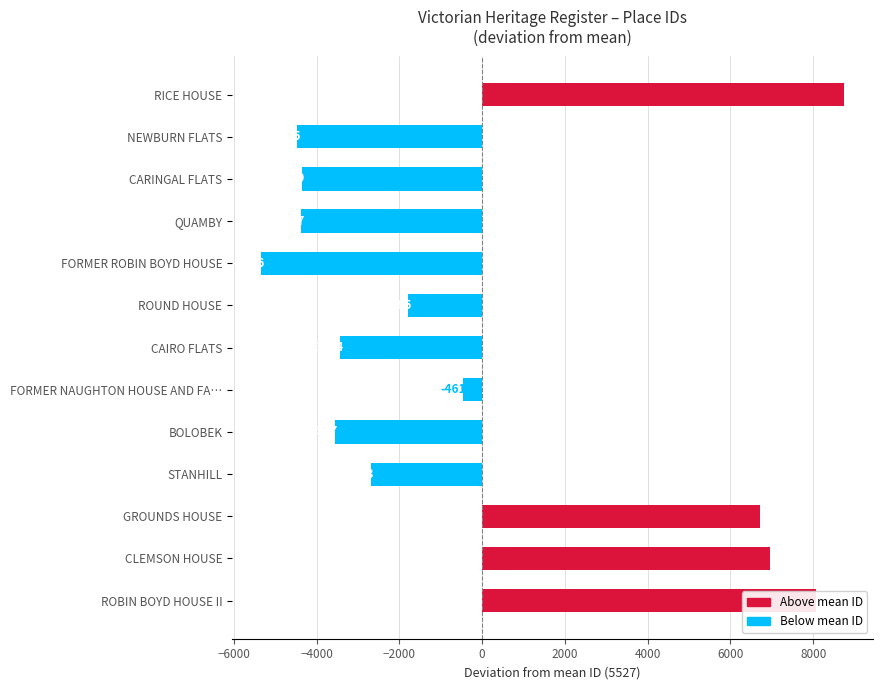

Where is the data nearest to the value 1704?

FORMER NAUGHTON HOUSE AND FA…